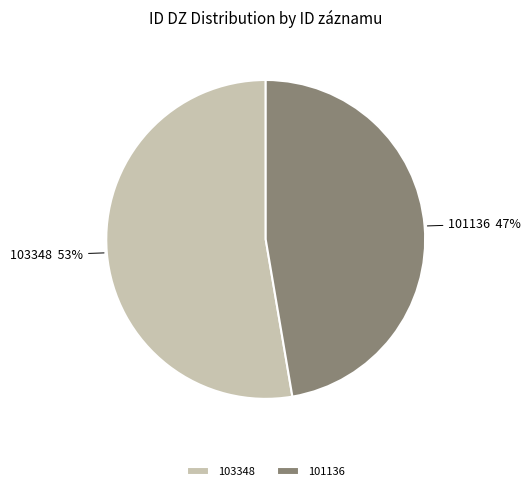

To the nearest percent, what is the average slice percentage?

50%